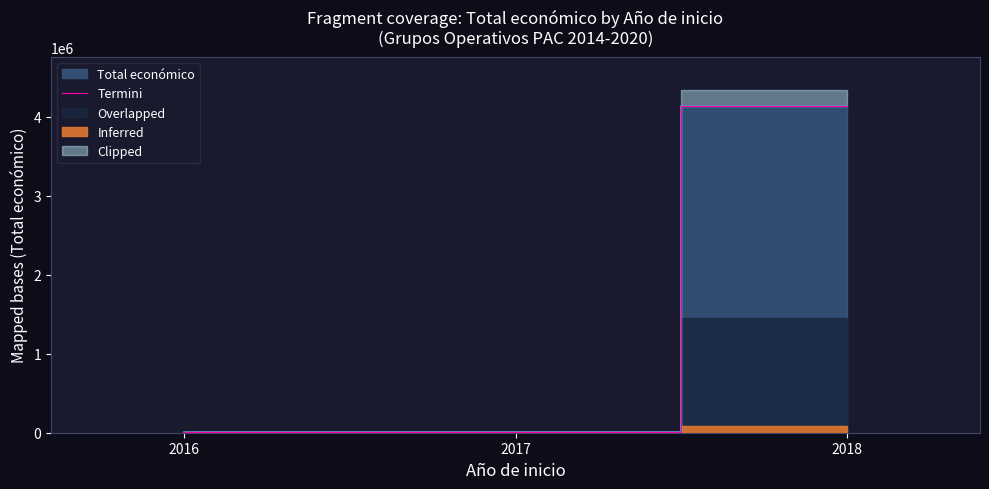

The value at 2018 is 2535061. True or false?

False